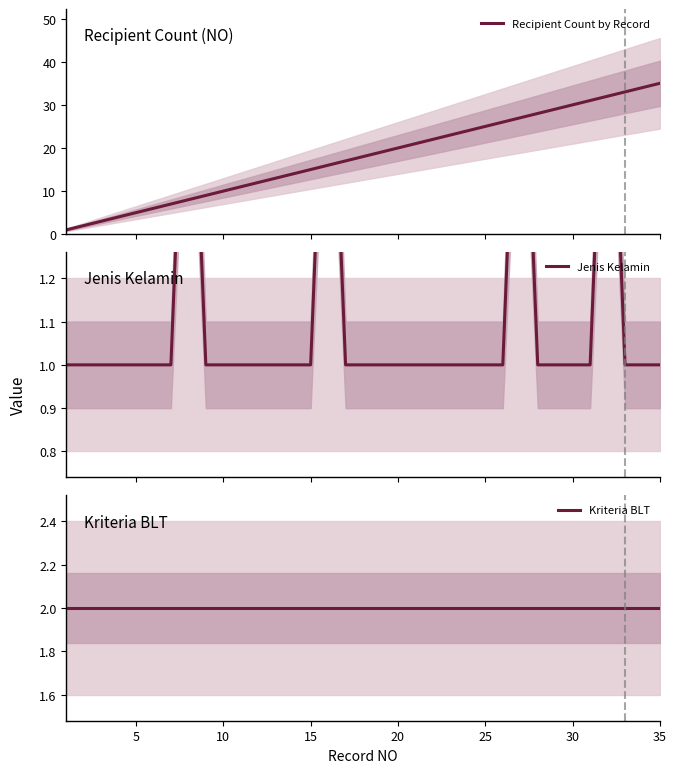

Rank the series at 25 from highest to lowest value.

Recipient Count by Record, Kriteria BLT, Jenis Kelamin